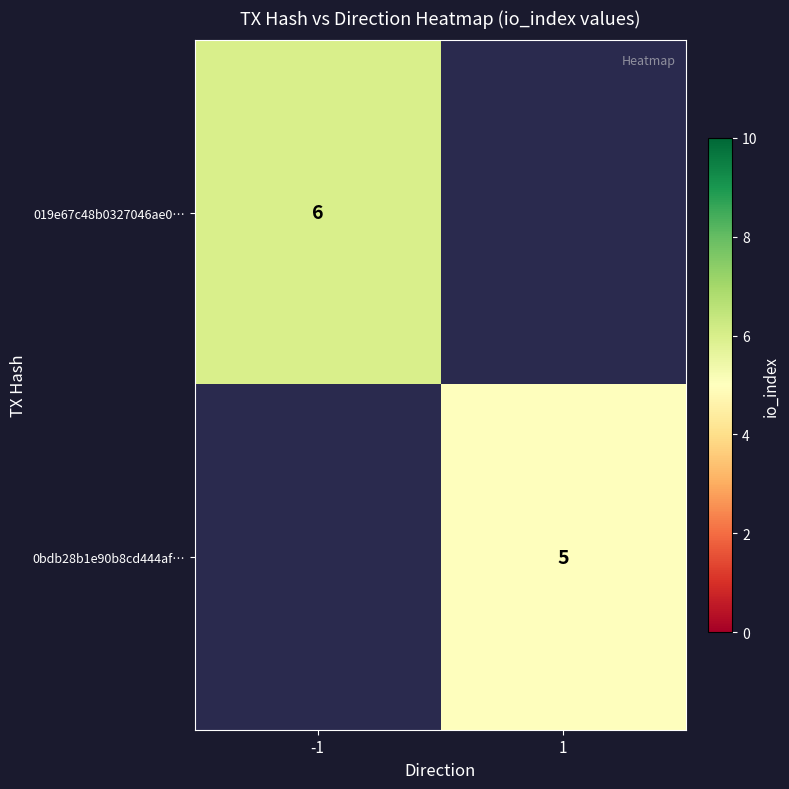

At how many categories does at least one series exceed 5?

1